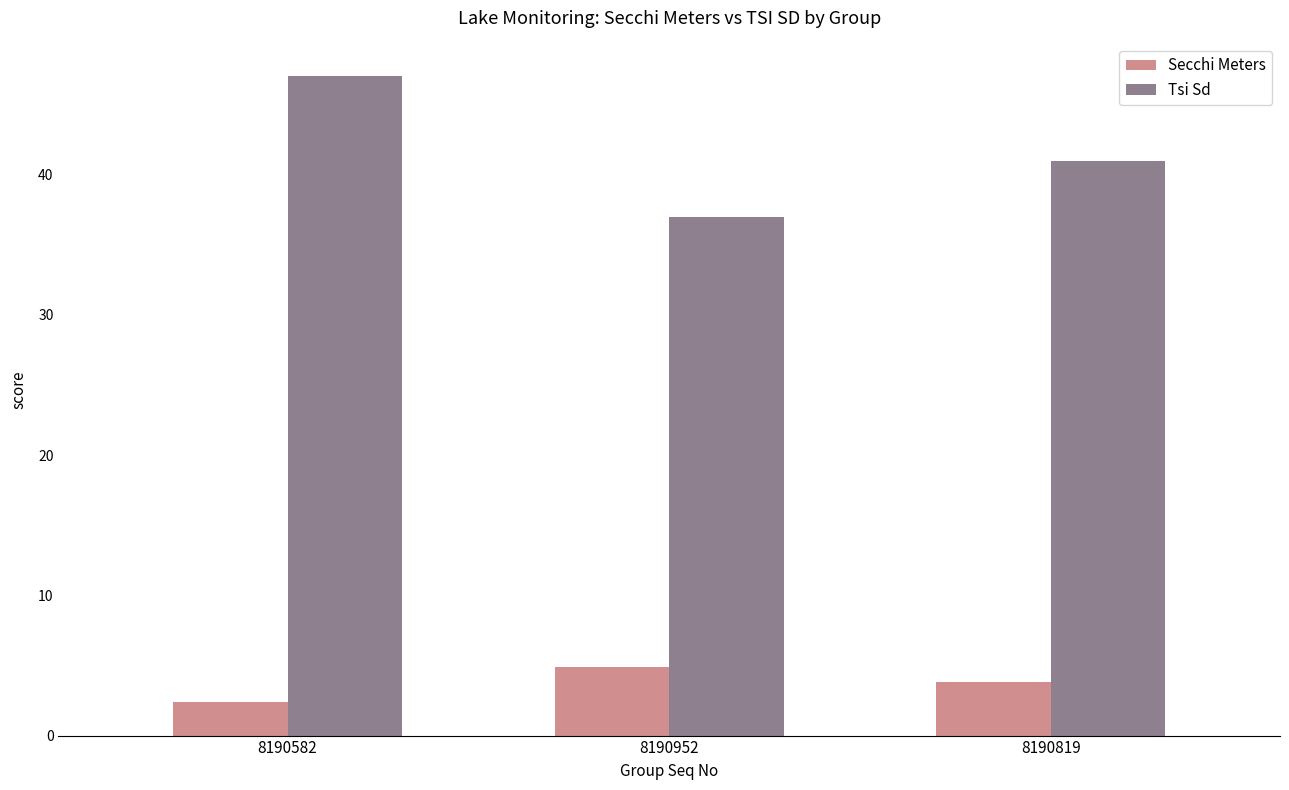

Reading left to right, transcribe all the data shown in this chart.

Secchi Meters: 8190582=2.4	8190952=4.9	8190819=3.8
Tsi Sd: 8190582=47.0	8190952=37.0	8190819=41.0